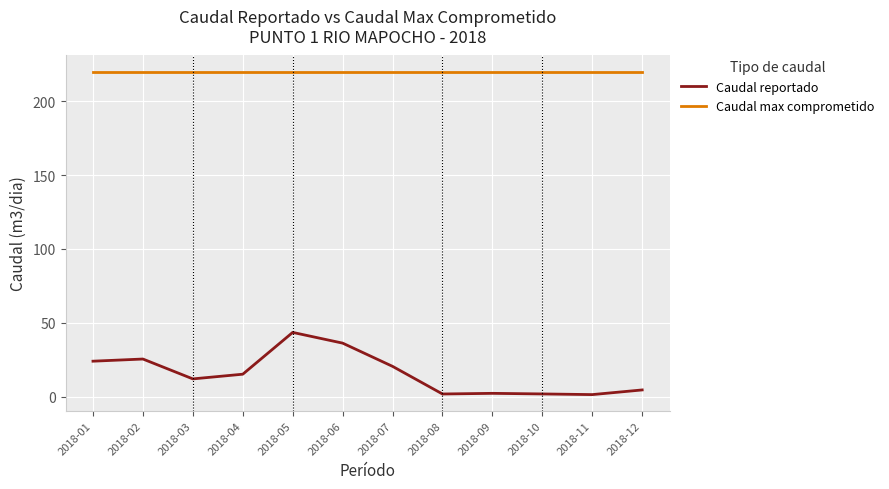

What is the sum of all Caudal max comprometido values?

2640.0